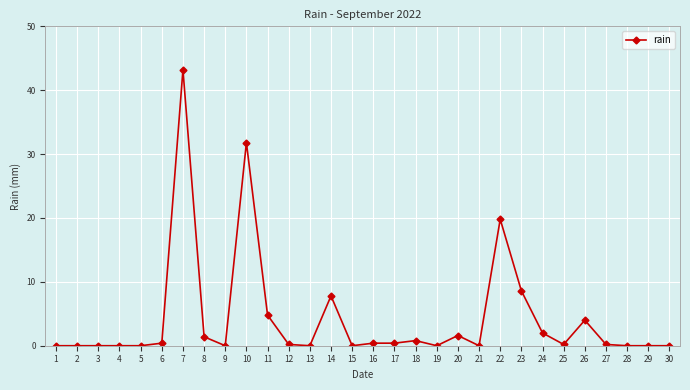

What is the change in value from 5 to 25?

+0.2